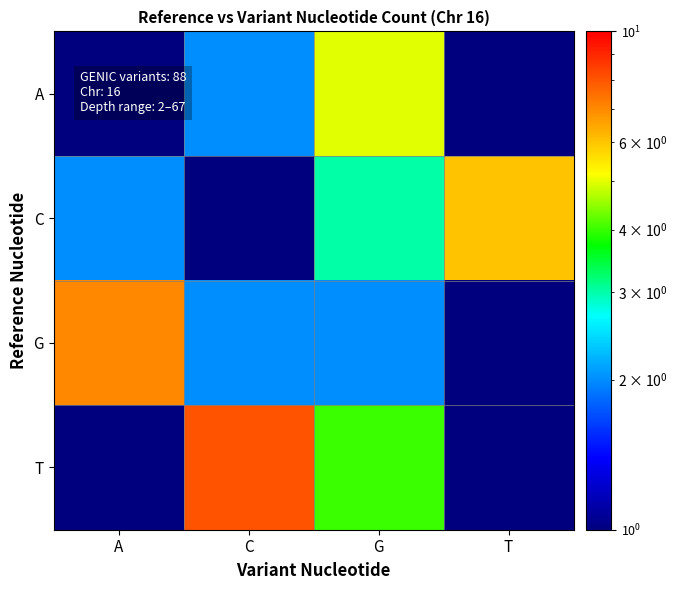

Which label corresponds to the smallest value in the chart?

A